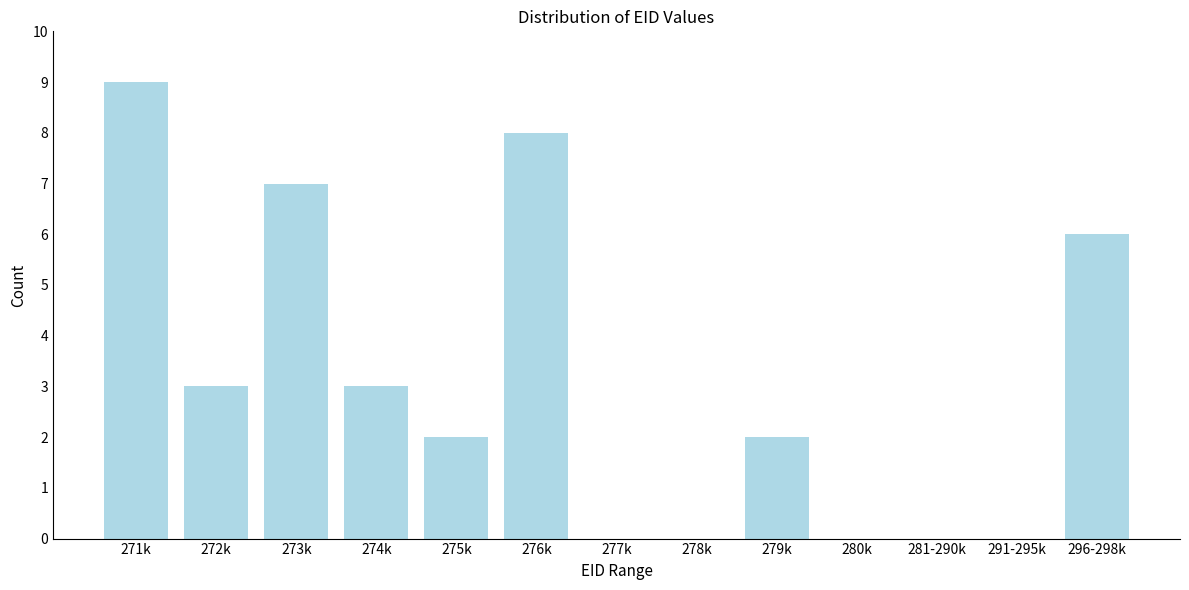

Reading right to left, what are all the values shown in this chart?

296-298k=6	291-295k=0	281-290k=0	280k=0	279k=2	278k=0	277k=0	276k=8	275k=2	274k=3	273k=7	272k=3	271k=9